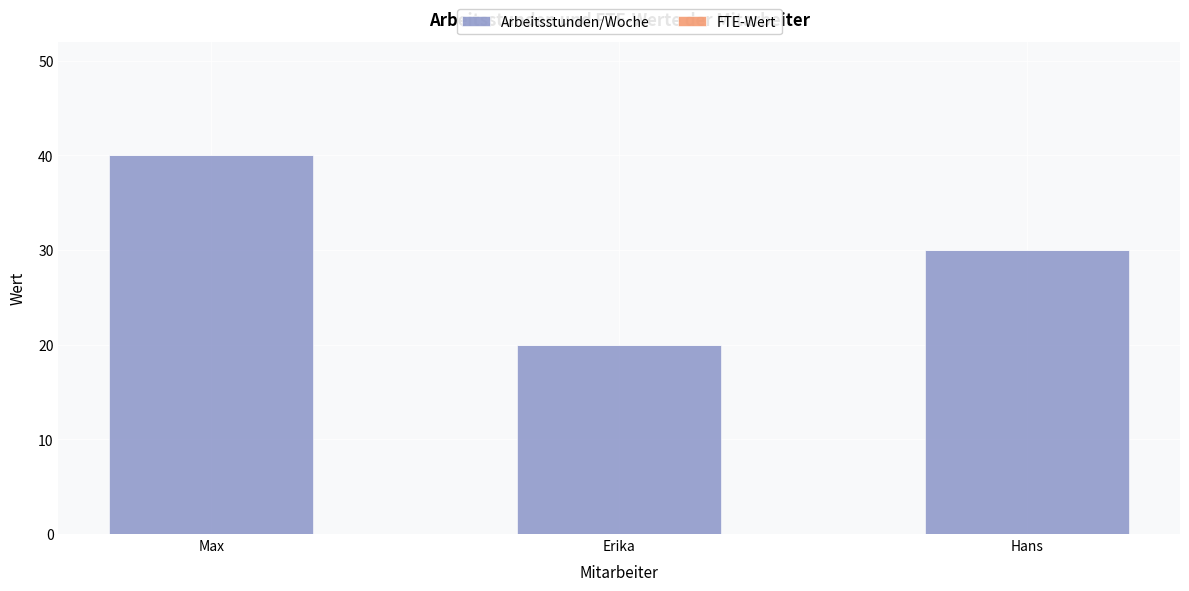

What is the greatest value displayed?

40